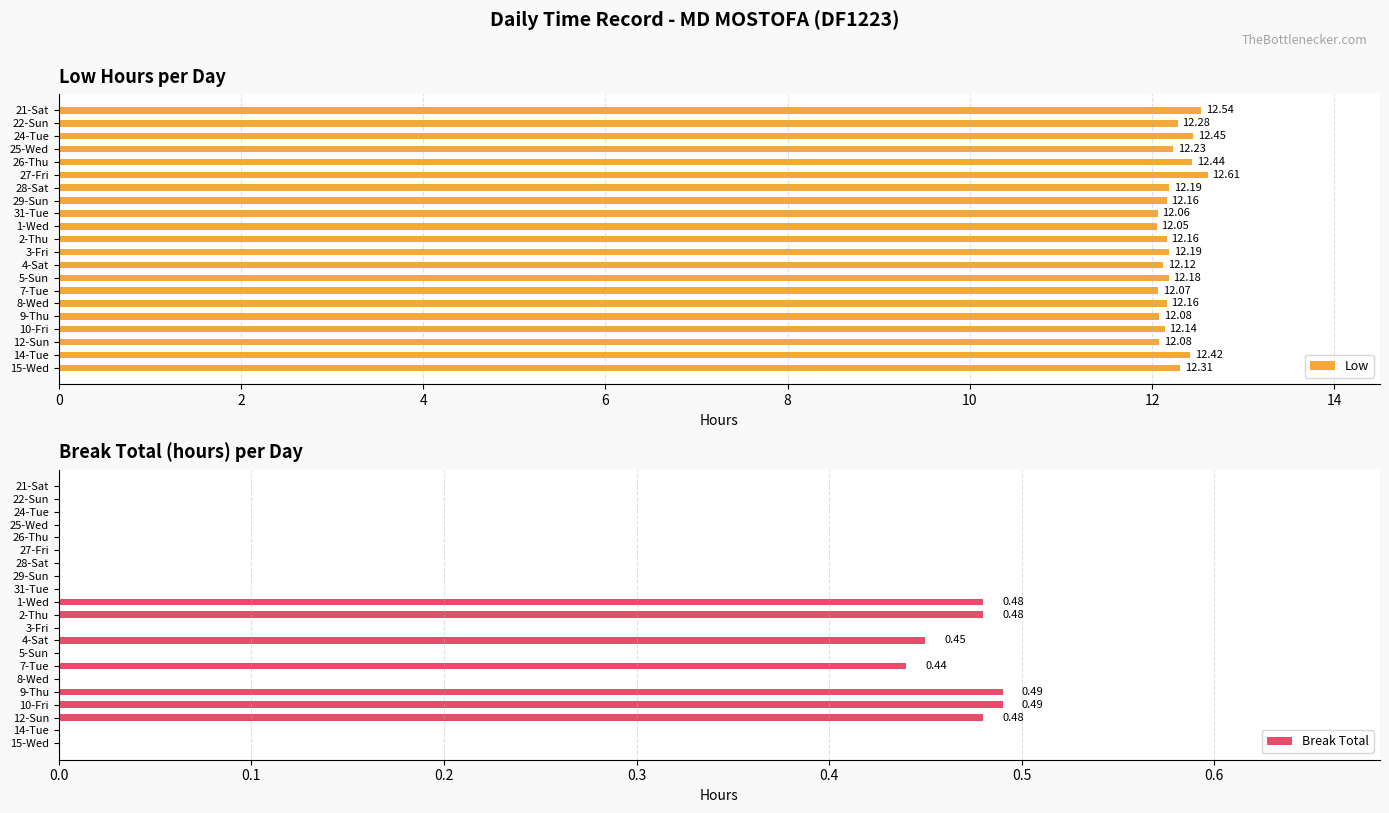

What is the sum of the Low values at 3-Fri and 27-Fri?

24.8